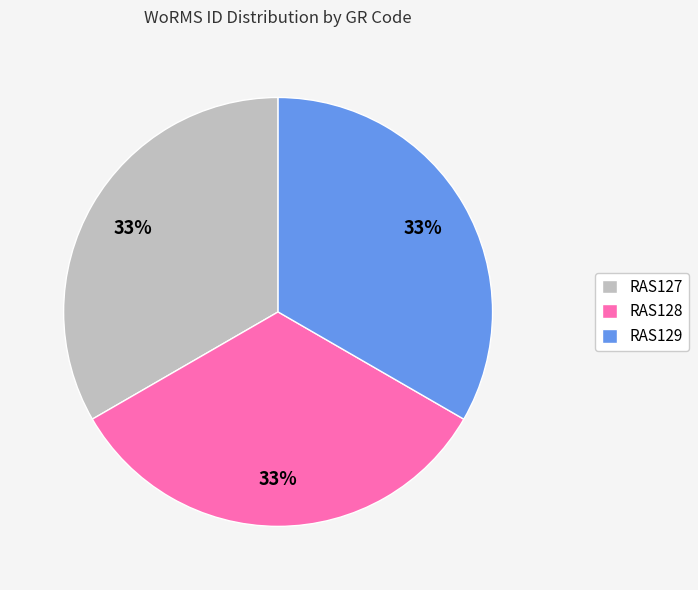

What is the ratio of the value at RAS129 to the value at RAS128?

1.0